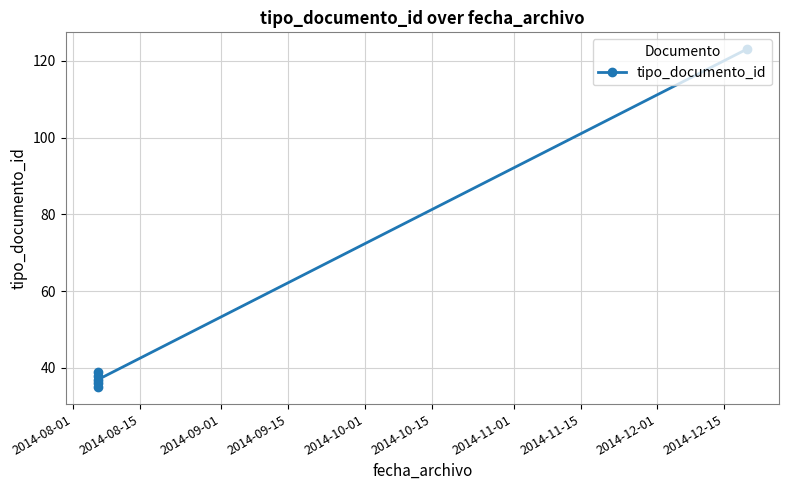

What is the change in value from 2014-08-15 to 2014-10-01?

-1